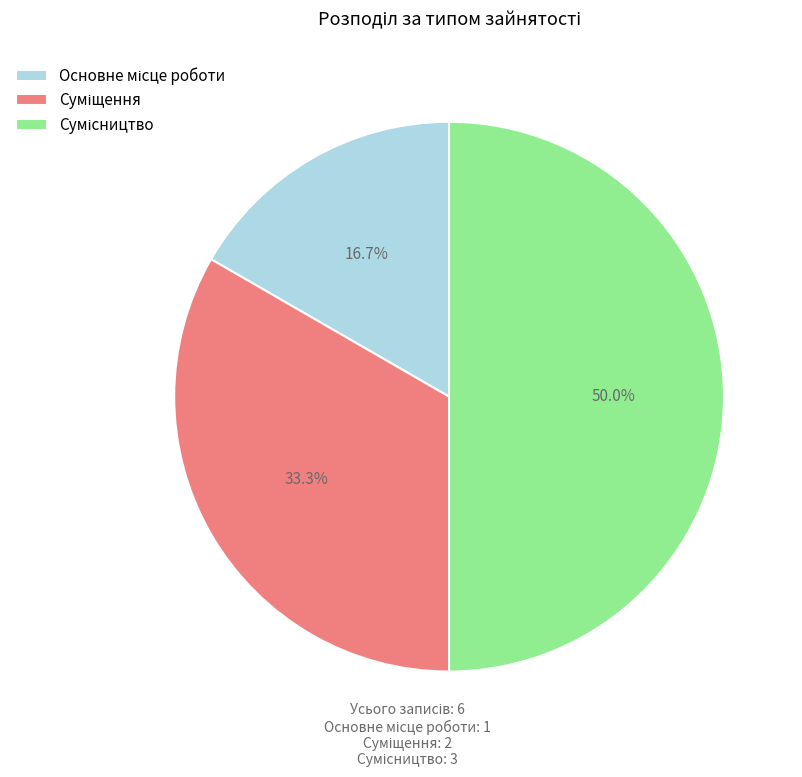

The Суміщення slice represents 47% of the pie. True or false?

False